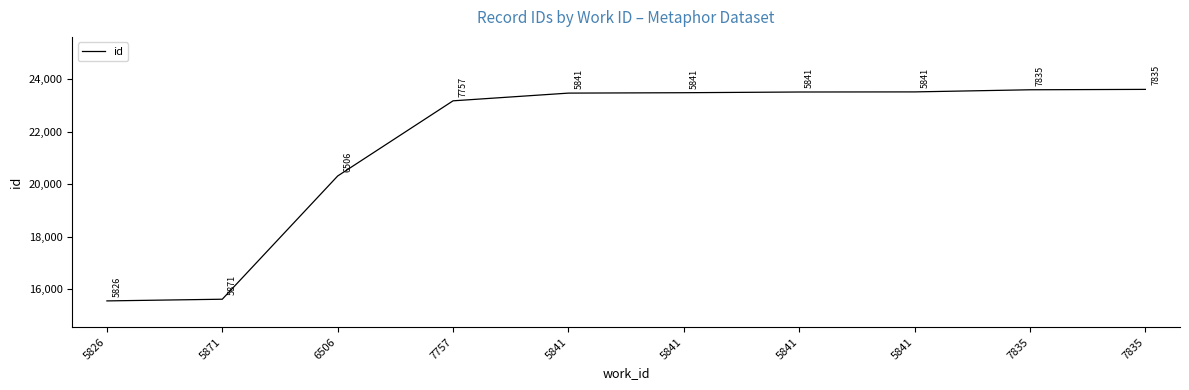

Does the chart display data point markers on the line(s)?

No